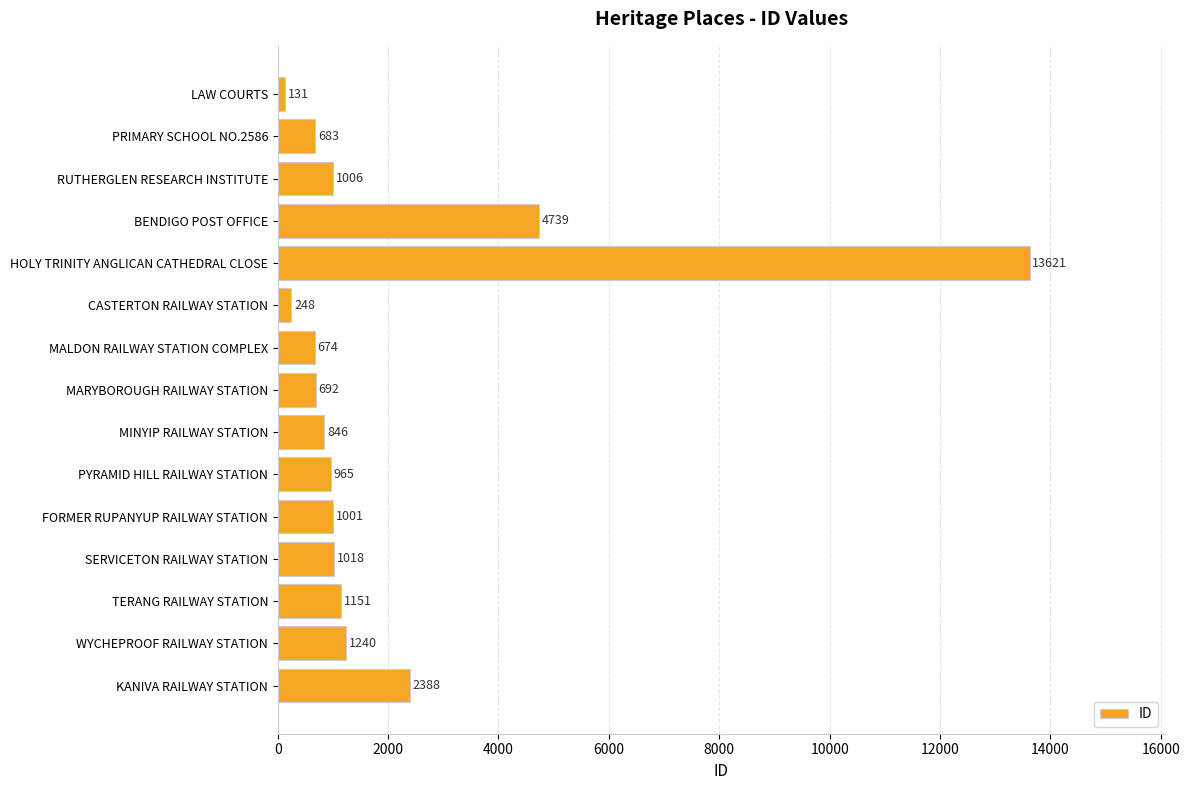

Approximately how many times larger is the value at MINYIP RAILWAY STATION compared to MARYBOROUGH RAILWAY STATION?

1.2